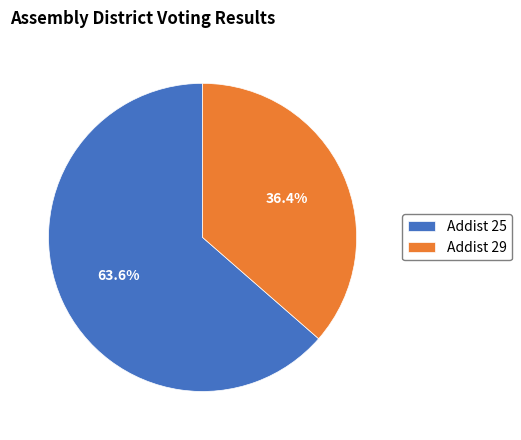

To the nearest percent, what is the average slice percentage?

50%